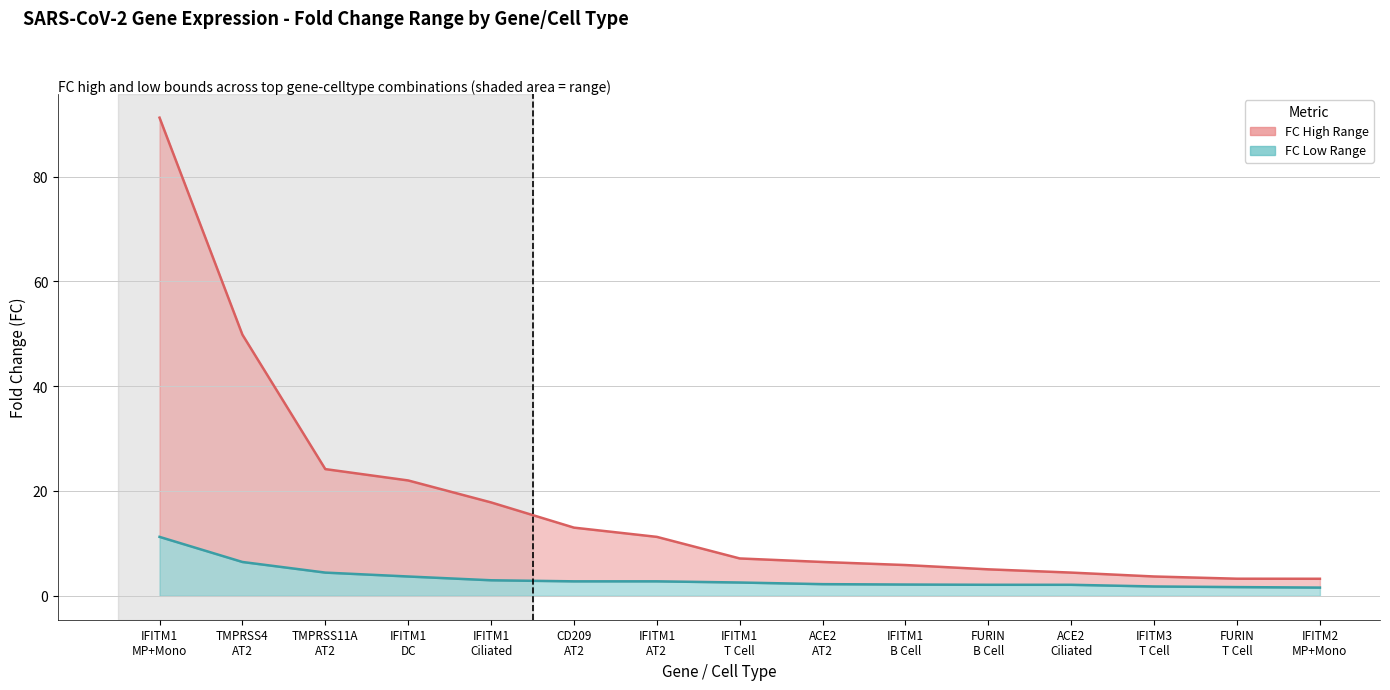

Is the value of FC High at IFITM1
AT2 greater than the value of FC Low at IFITM1
T Cell?

Yes